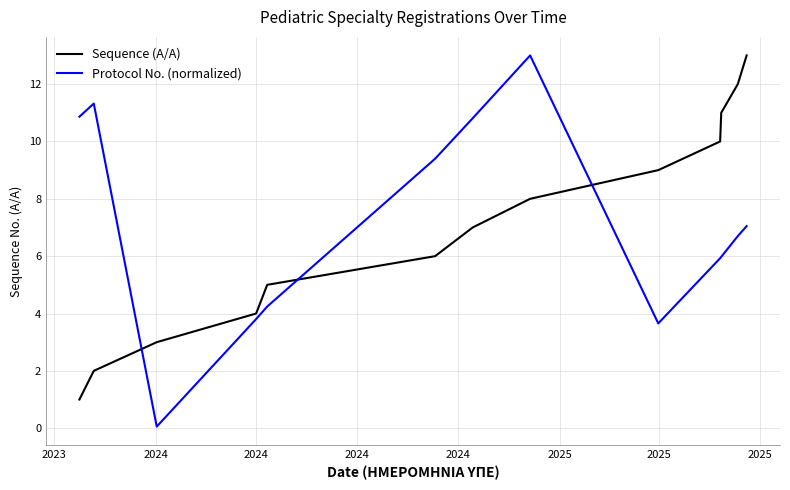

What is the greatest value displayed?

13.0